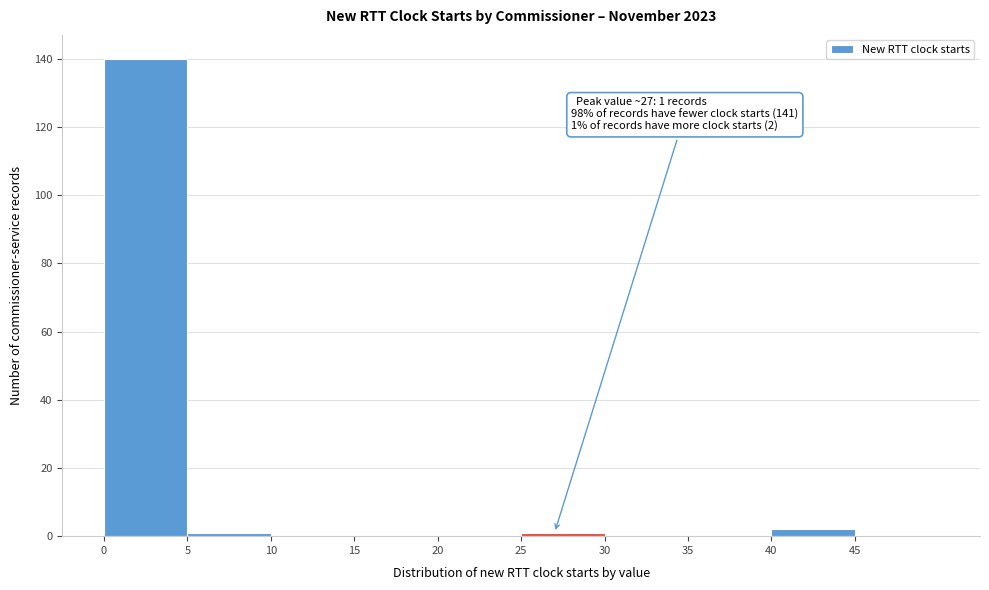

Which range on the x-axis has the tallest bar?

0 to 5